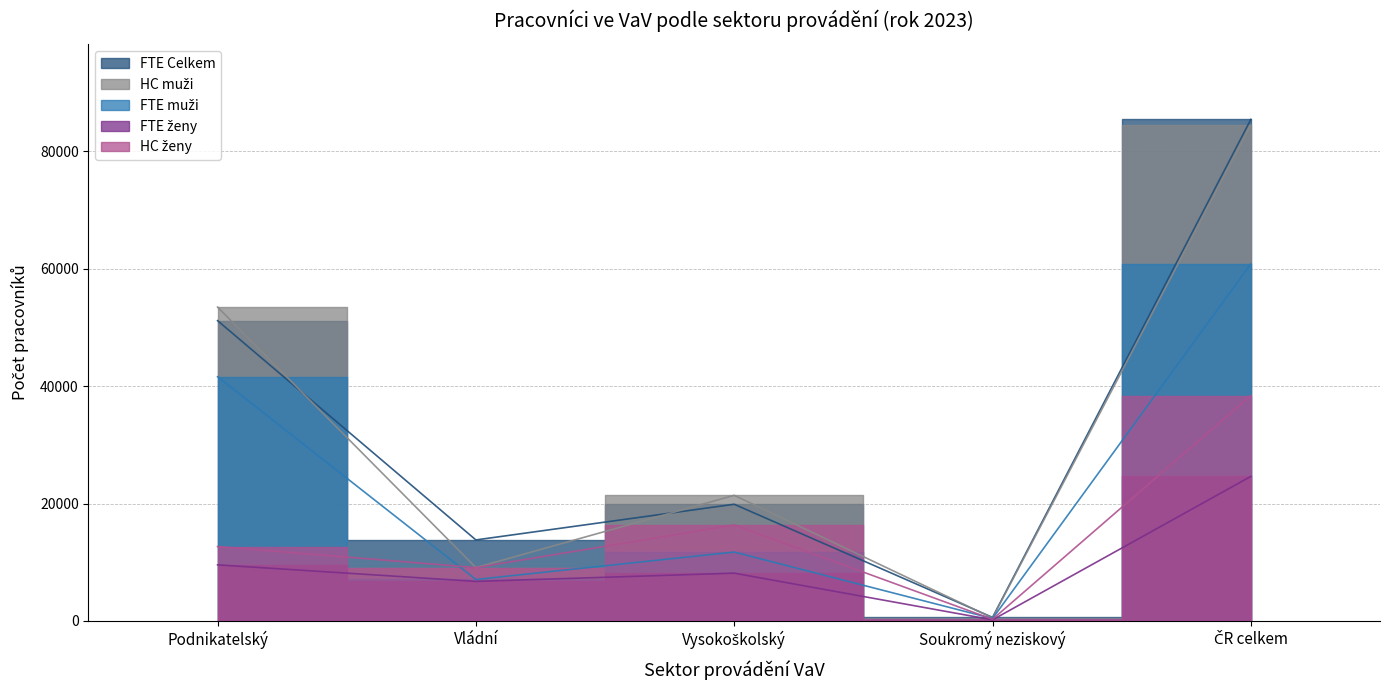

At which label does FTE muži reach its peak?

ČR celkem